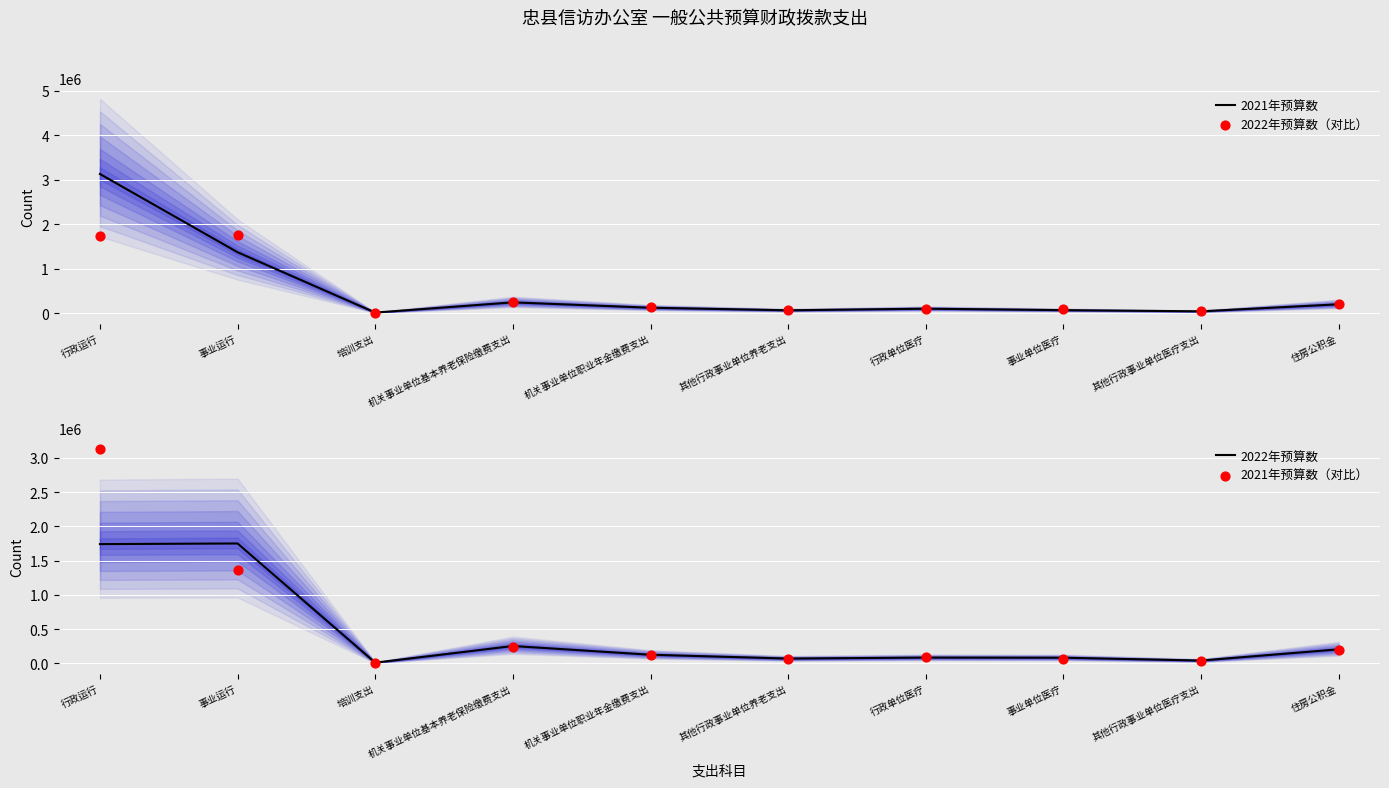

At which category is the sum across all series the highest?

行政运行